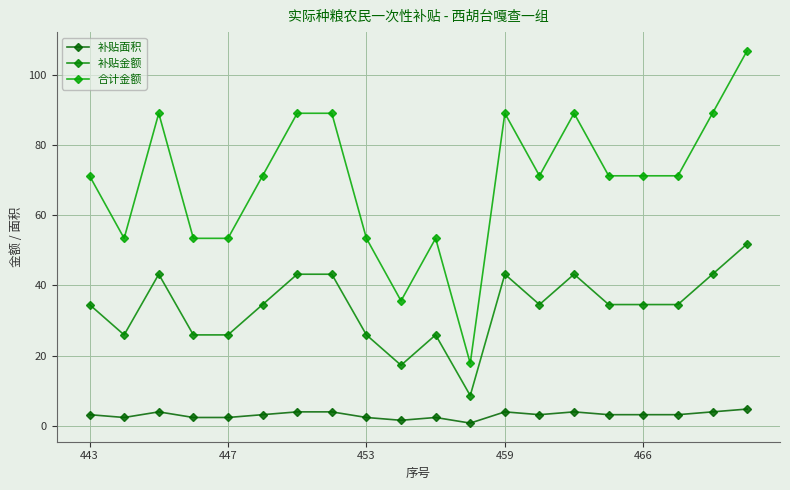

Count the number of data series in this chart.

3